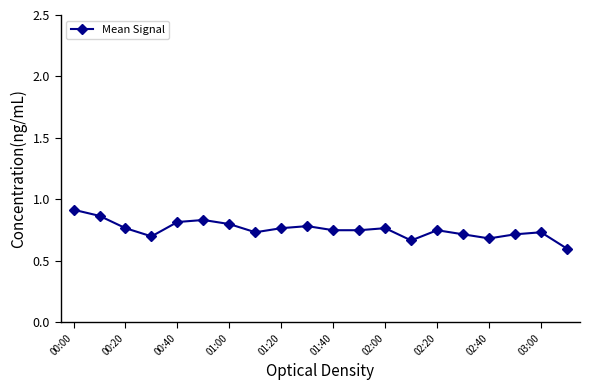

True or false: there are more than 0 points higher than both neighbors.

True